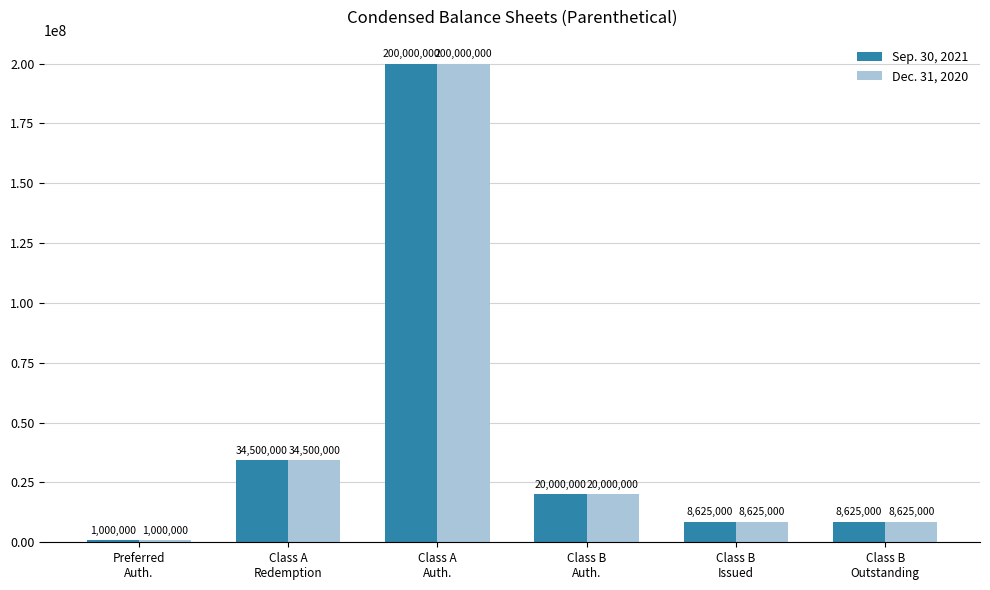

Reading left to right, extract all data points from this chart.

Sep. 30, 2021: 1000000	34500000	200000000	20000000	8625000	8625000
Dec. 31, 2020: 1000000	34500000	200000000	20000000	8625000	8625000